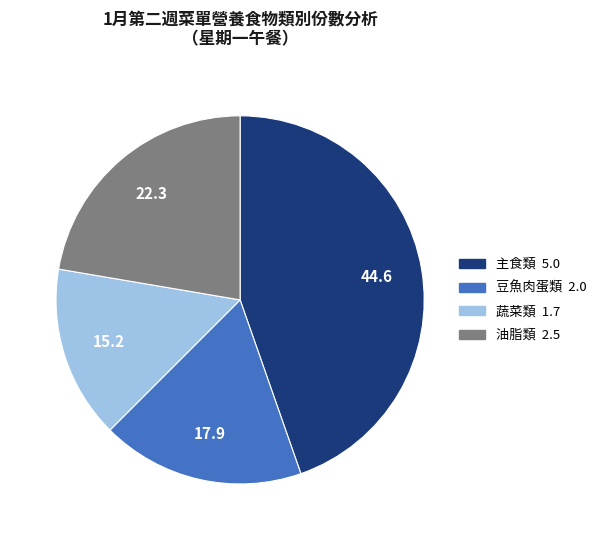

Is there any slice that represents more than half of the pie?

No